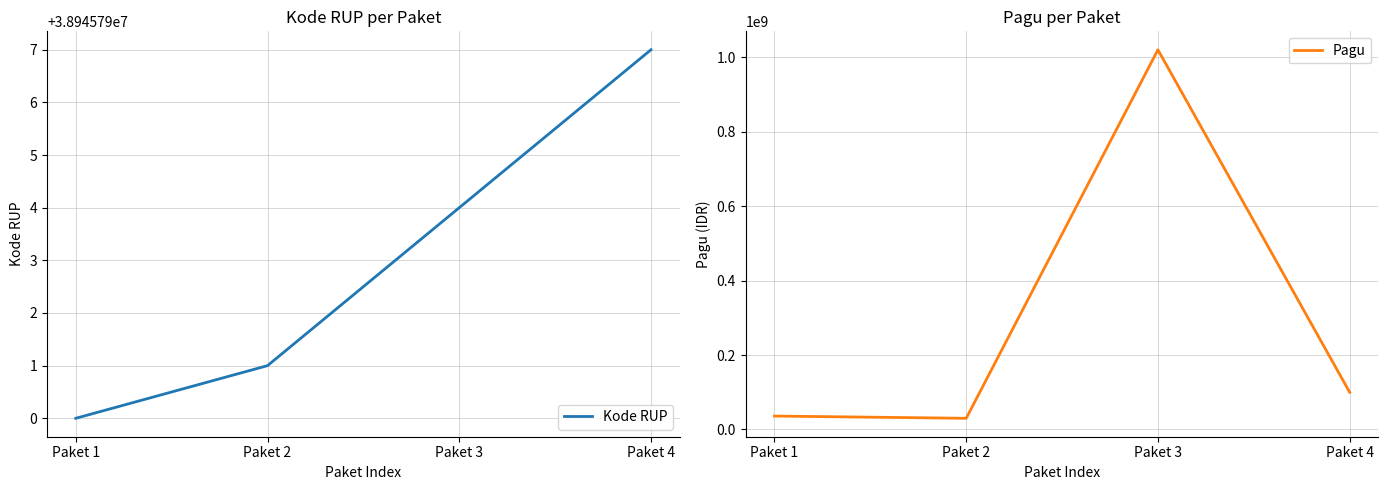

Is the value of Pagu at Paket 3 greater than the value of Kode RUP at Paket 4?

Yes